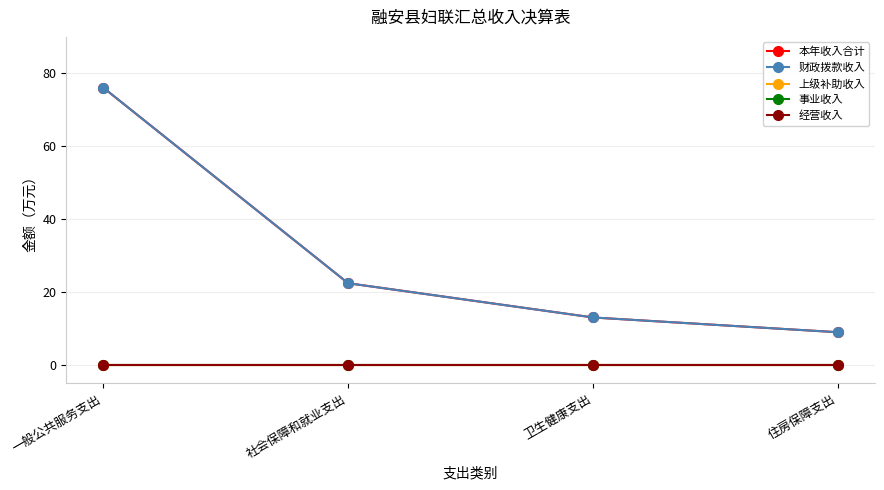

True or false: 上级补助收入 has more than 2 points higher than both neighbors.

False